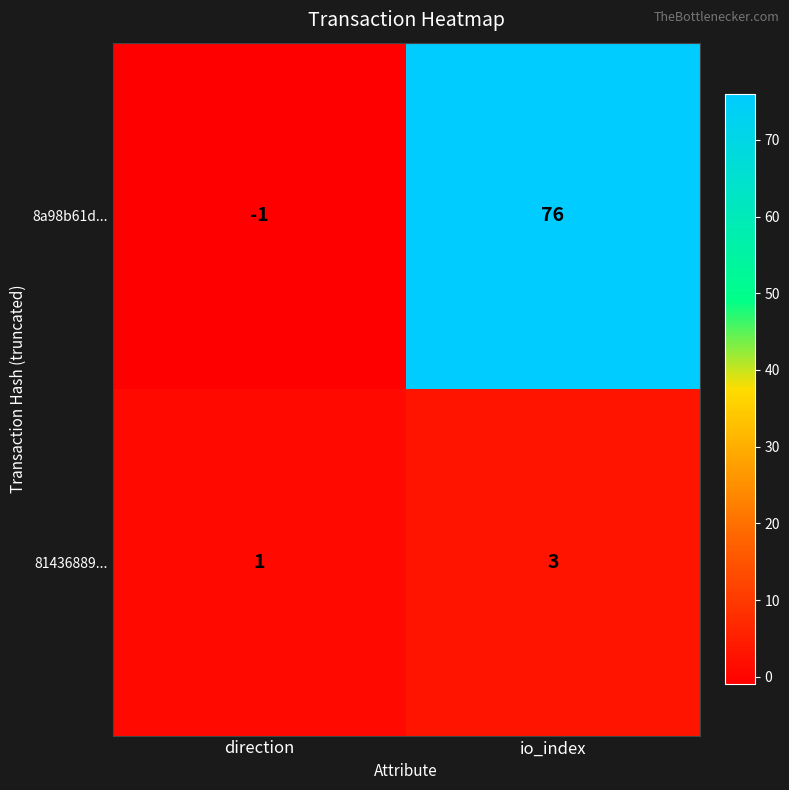

Which category has the lowest value across all series?

direction